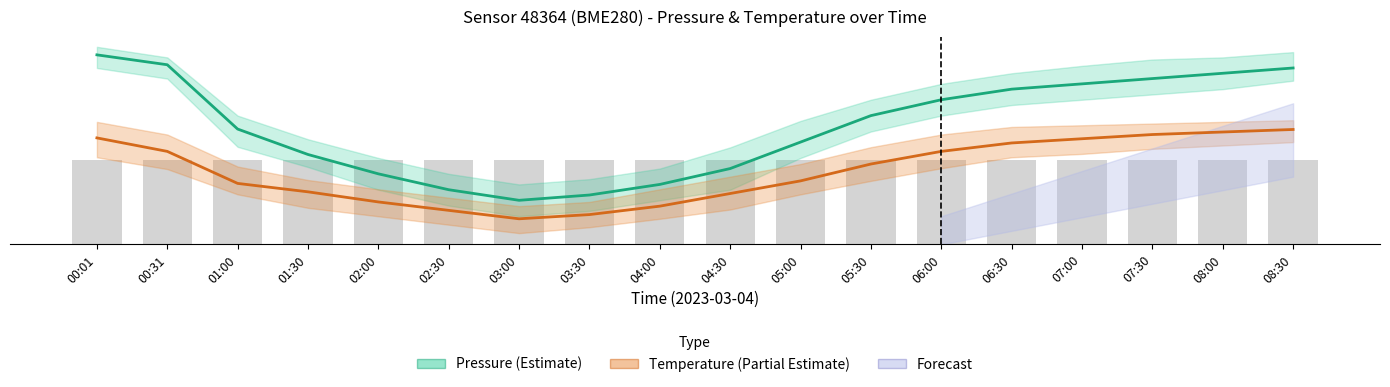

Which series changed the most between 00:01 and 00:31?

Temperature (Partial Estimate)